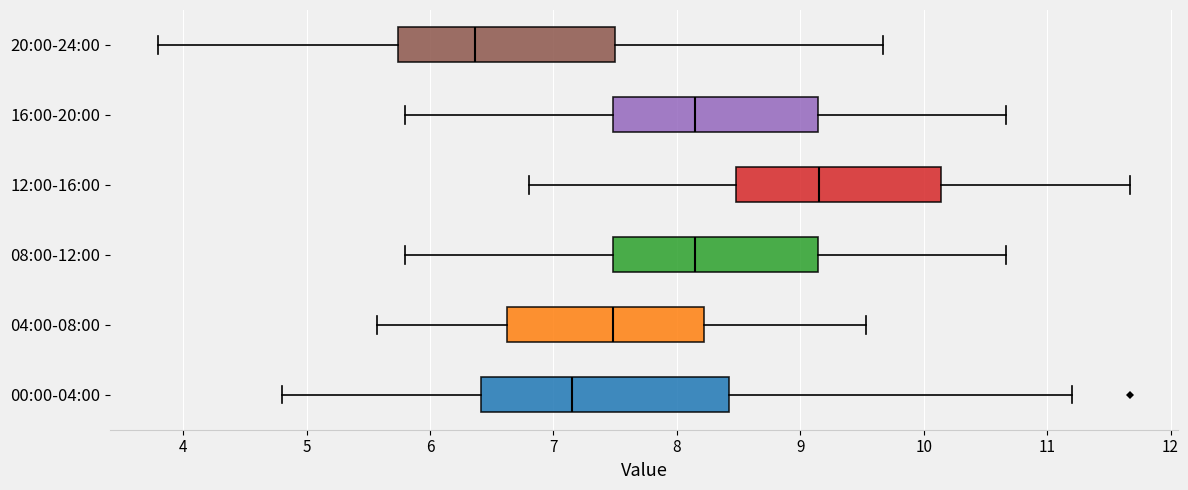

Reading bottom to top, transcribe this box plot: for each box, give where its median line is, the range the box spans, and where its two whiskers end, as read against the x-axis. The values are not printed on the chart, so give them approximately, as read against the axis.

00:00-04:00: median 7.2, box 6.4 to 8.4, whiskers 4.8 to 11.2
04:00-08:00: median 7.5, box 6.6 to 8.2, whiskers 5.6 to 9.5
08:00-12:00: median 8.2, box 7.5 to 9.1, whiskers 5.8 to 10.7
12:00-16:00: median 9.2, box 8.5 to 10.1, whiskers 6.8 to 11.7
16:00-20:00: median 8.2, box 7.5 to 9.1, whiskers 5.8 to 10.7
20:00-24:00: median 6.4, box 5.7 to 7.5, whiskers 3.8 to 9.7